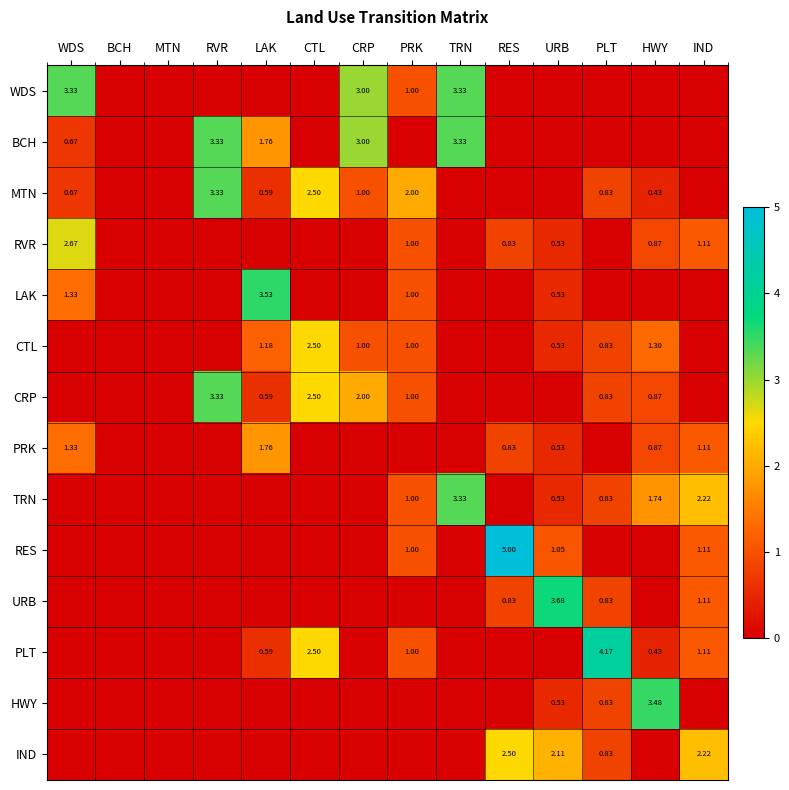

At how many categories does at least one series exceed 0?

12